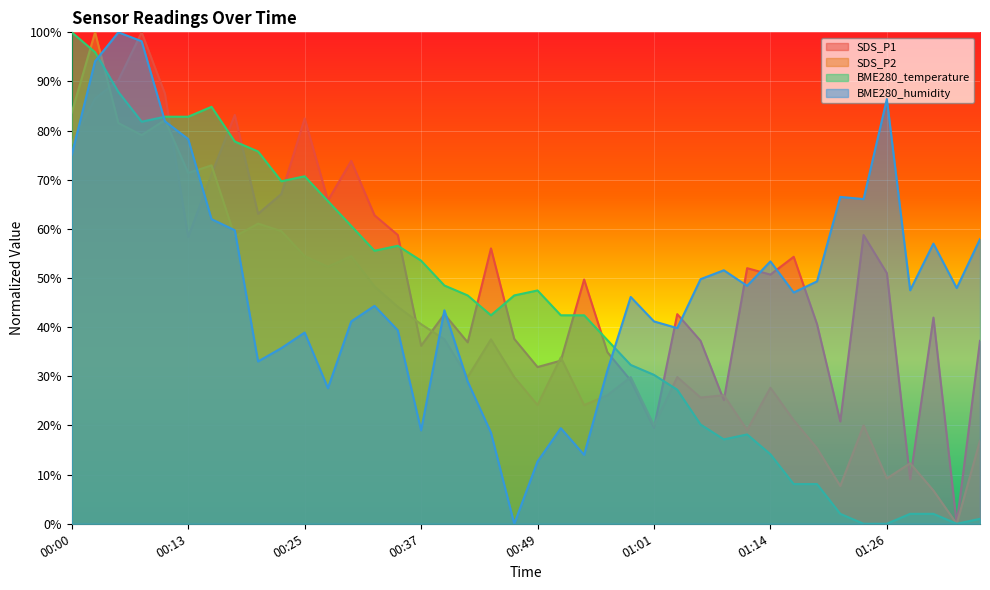

Reading right to left, list all the values displayed in this chart.

SDS_P1: 37.2	0.0	42.0	9.1	51.0	58.8	20.8	40.6	54.3	50.7	52.0	25.2	37.2	42.7	19.5	29.2	34.9	49.7	33.2	31.9	37.6	56.0	36.9	42.7	36.2	58.8	62.8	73.8	65.8	82.5	67.1	63.1	83.2	71.1	58.4	87.5	100.0	90.2	86.5	77.5
SDS_P2: 16.9	0.0	6.8	12.3	9.2	20.0	7.7	15.4	21.1	27.7	19.1	26.2	25.7	29.8	20.0	29.8	26.2	24.2	33.8	24.2	29.8	37.5	29.8	37.5	40.6	44.2	48.3	54.5	52.3	54.5	59.5	61.1	58.5	72.9	71.4	82.2	79.1	81.5	100.0	83.7
BME280_temperature: 1.0	0.0	2.0	2.0	0.0	0.0	2.0	8.1	8.1	14.1	18.2	17.2	20.2	27.3	30.3	32.3	37.4	42.4	42.4	47.5	46.5	42.4	46.5	48.5	53.5	56.6	55.6	60.6	65.7	70.7	69.7	75.8	77.8	84.8	82.8	82.8	81.8	87.9	96.0	100.0
BME280_humidity: 57.9	48.0	57.0	47.5	86.4	66.1	66.5	49.3	47.1	53.4	48.4	51.6	49.8	39.8	41.2	46.2	31.2	14.0	19.5	12.7	0.0	18.6	29.0	43.4	19.0	39.4	44.3	41.2	27.6	38.9	35.7	33.0	59.7	62.0	78.3	81.9	98.2	100.0	94.1	75.1